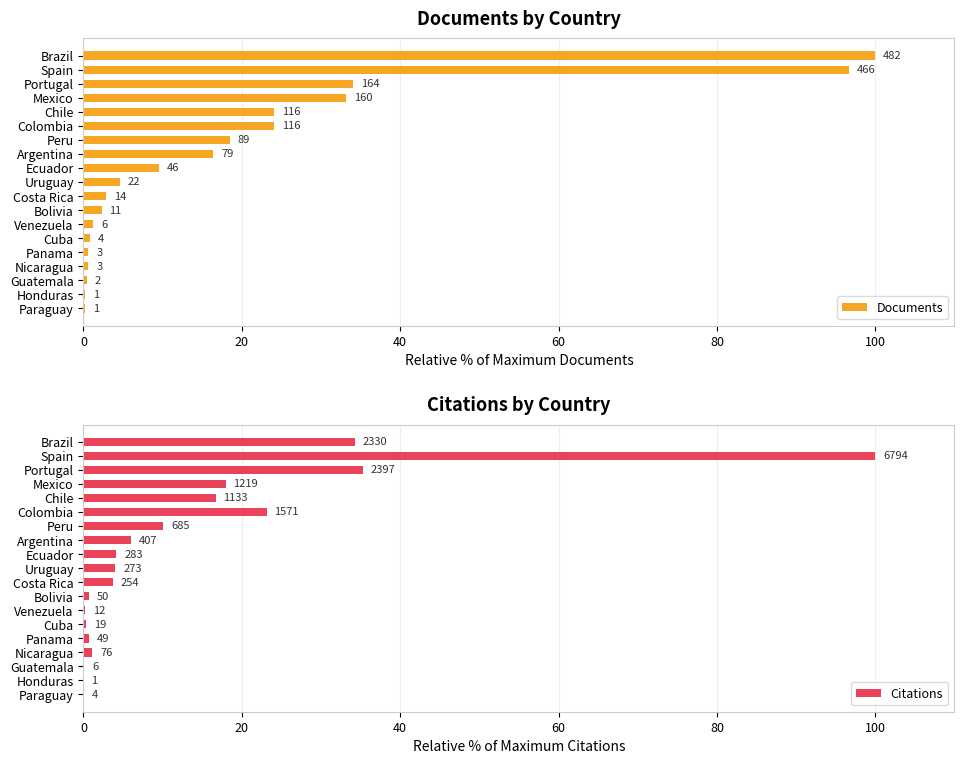

What is the total value across all series at Colombia?

47.2